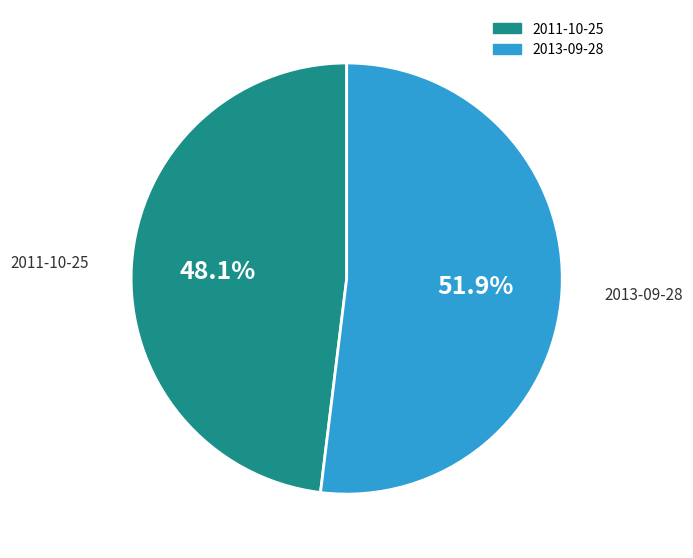

Is it true that 2011-10-25 is 48% of the pie?

True